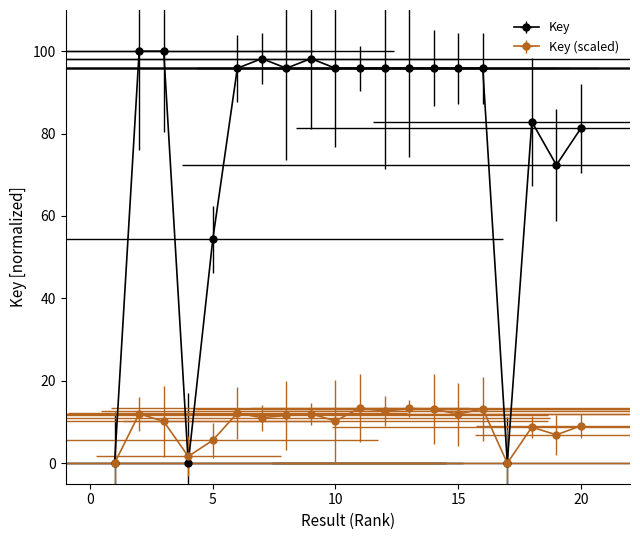

What is the value of the 16th point from the left?

95.9